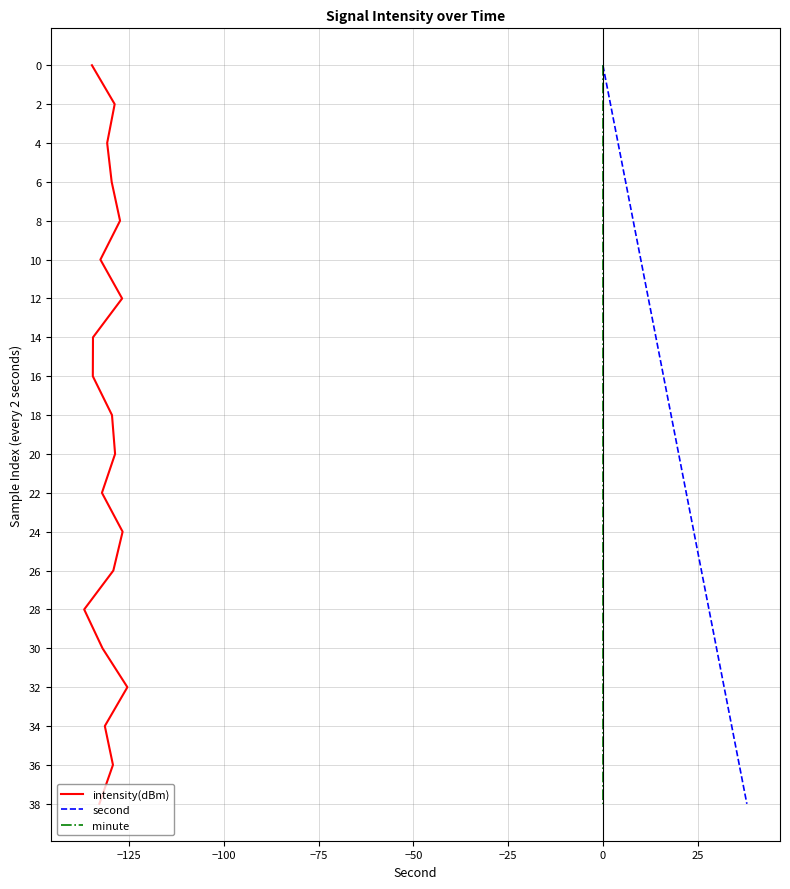

What are all the series names shown in the legend?

intensity(dBm), second, minute